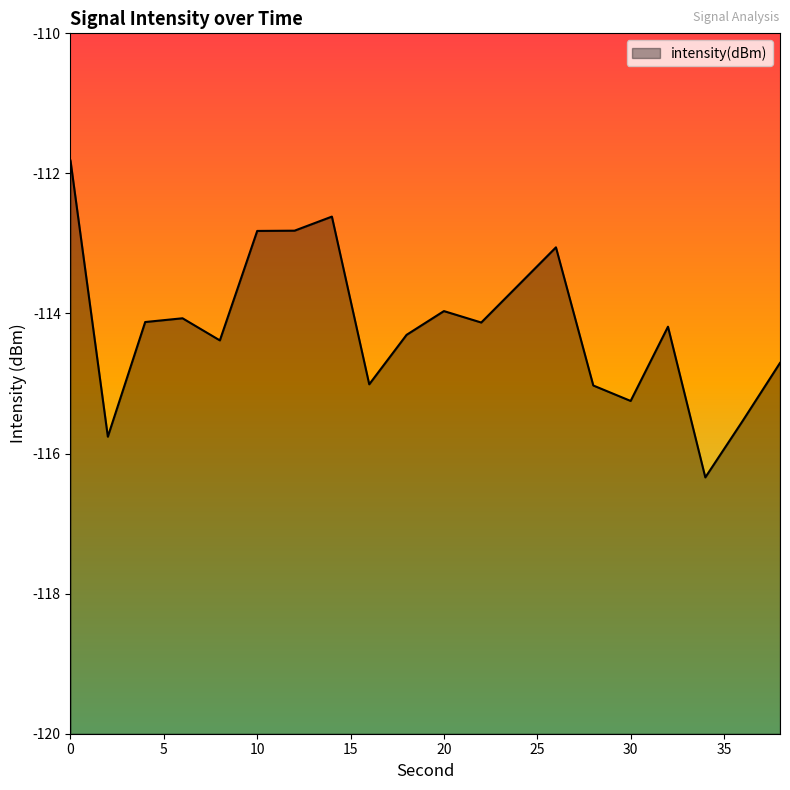

True or false: the data shows -116.3 at 34.

True